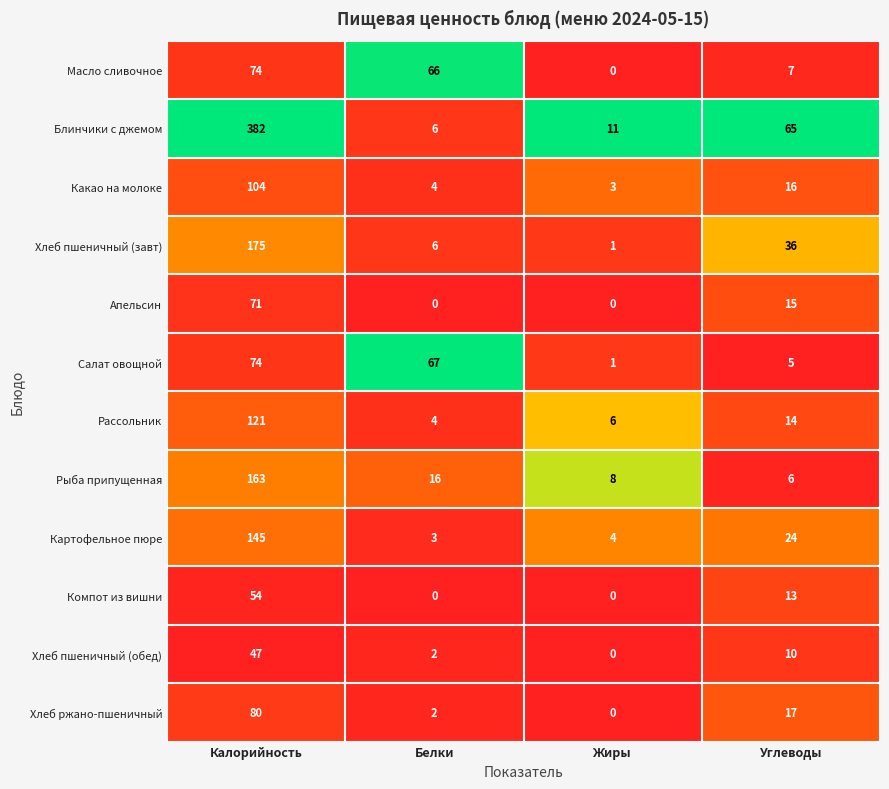

At which category is the sum across all series the highest?

Калорийность